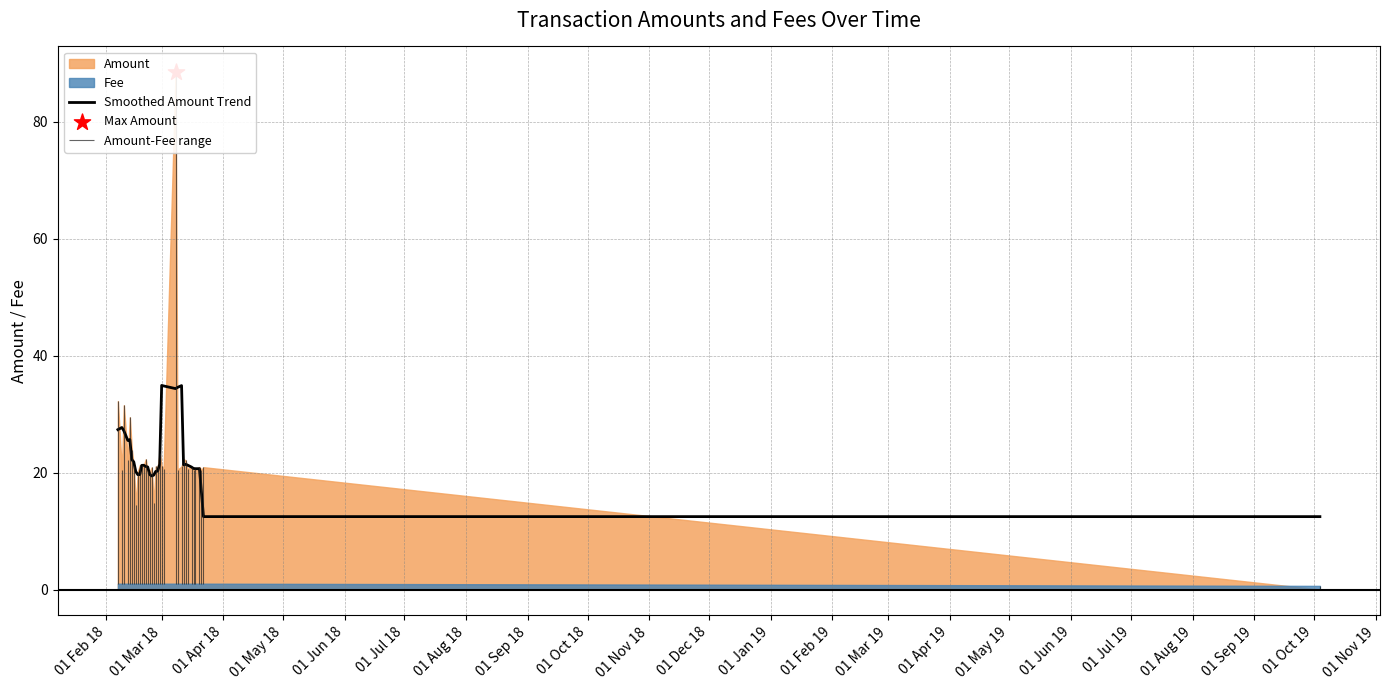

What is the lowest value of the Smoothed Amount Trend series?

12.5